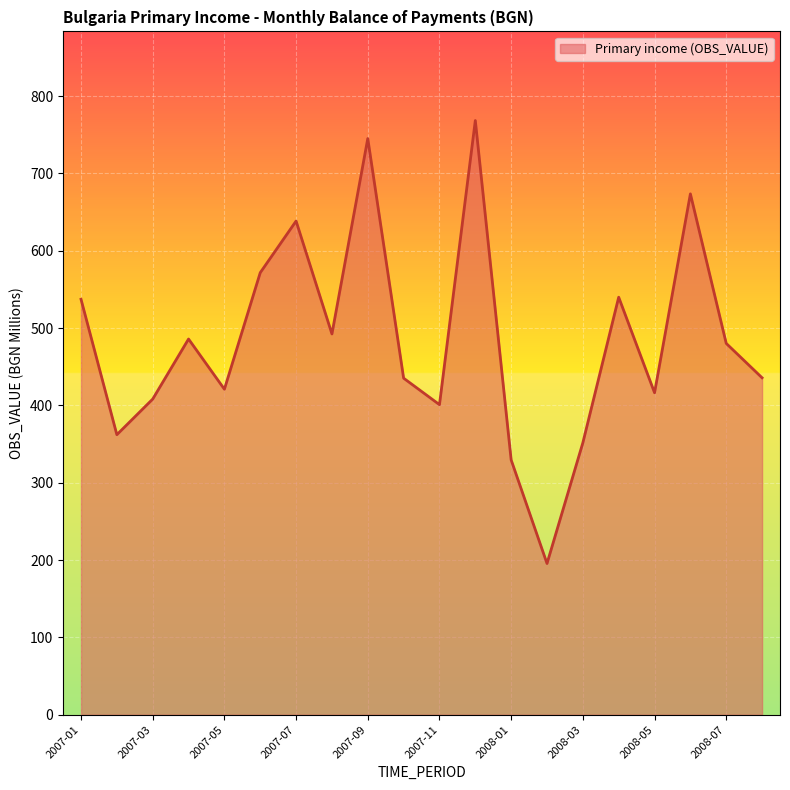

What is the minimum value shown in the chart?

195.6